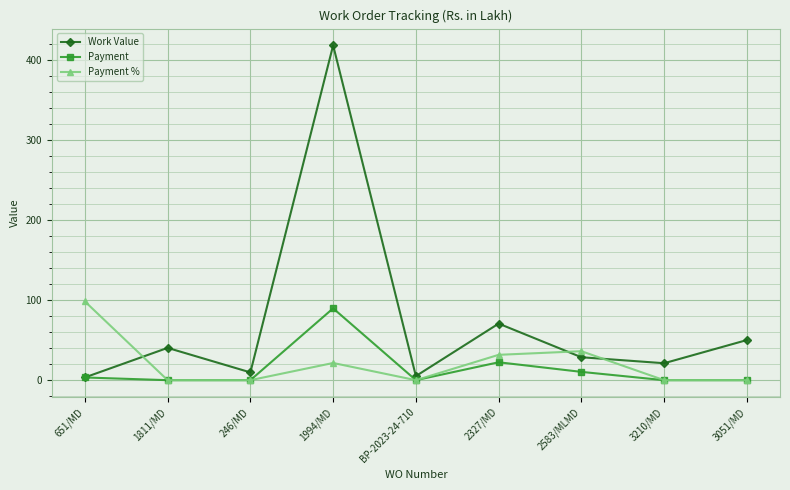

At which label is Payment % closest to 49?

2583/MLMD